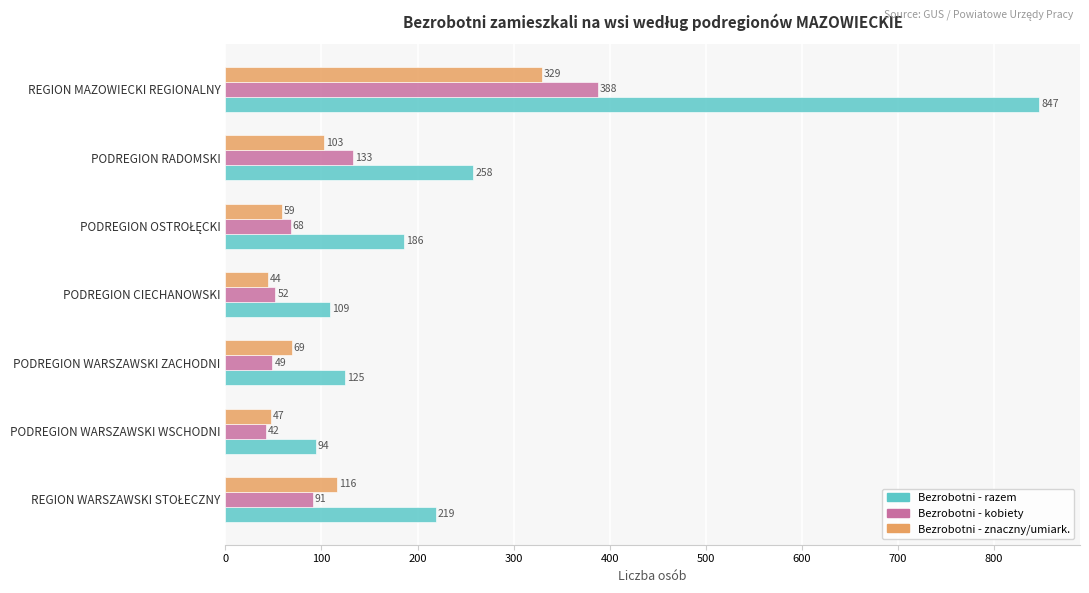

How many values in the Bezrobotni - kobiety series are below 68?

3